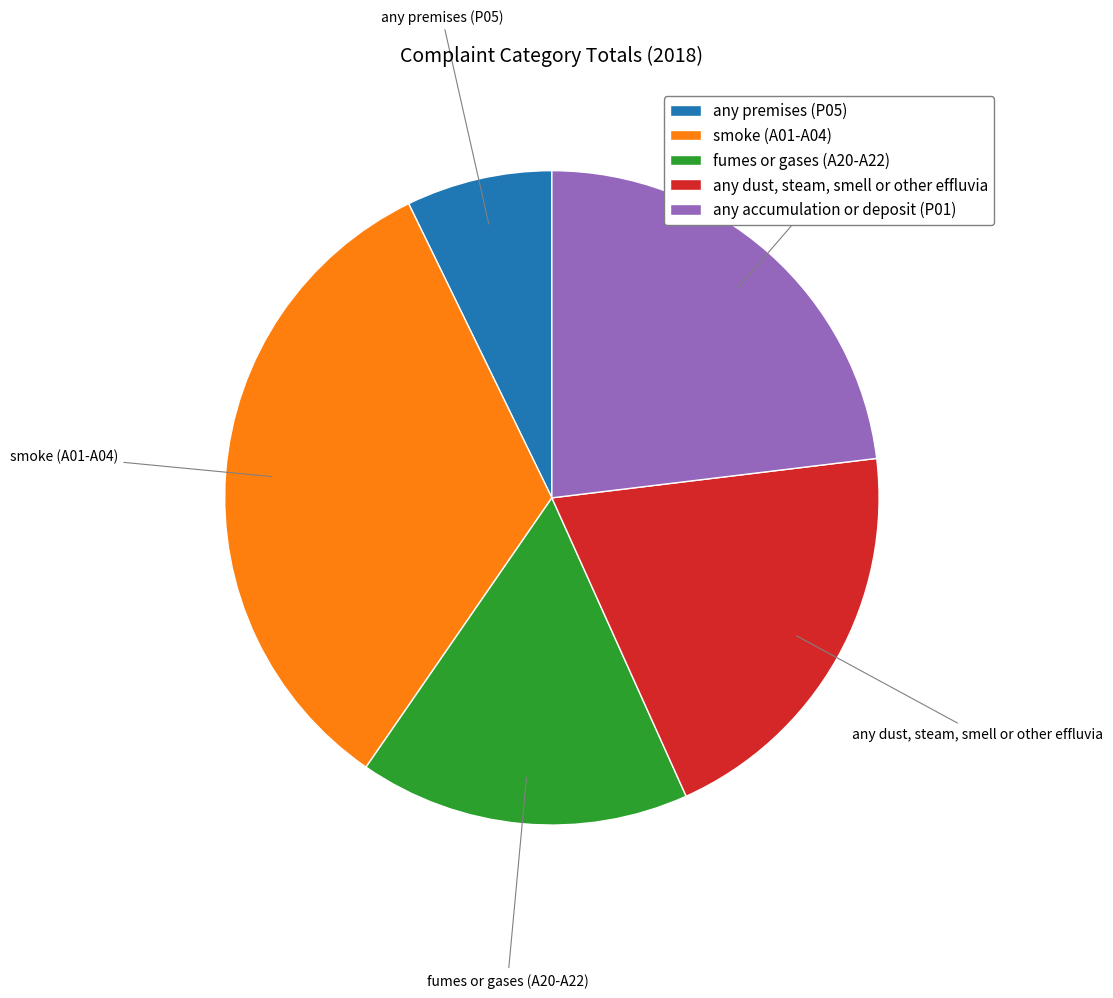

True or false: smoke (A01-A04) accounts for 42% of the total.

False